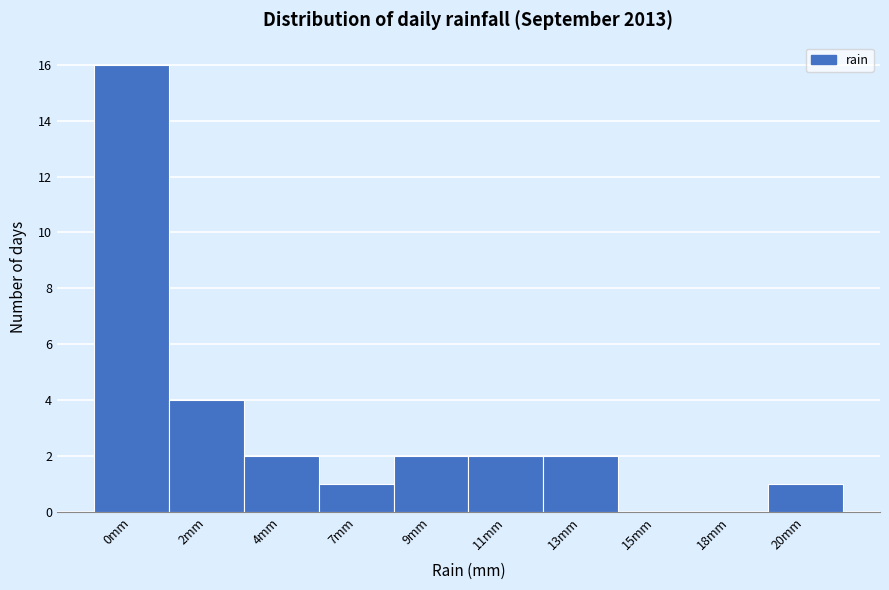

Reading left to right, what are all the values shown in this chart?

0mm=16	2mm=4	4mm=2	7mm=1	9mm=2	11mm=2	13mm=2	15mm=0	18mm=0	20mm=1